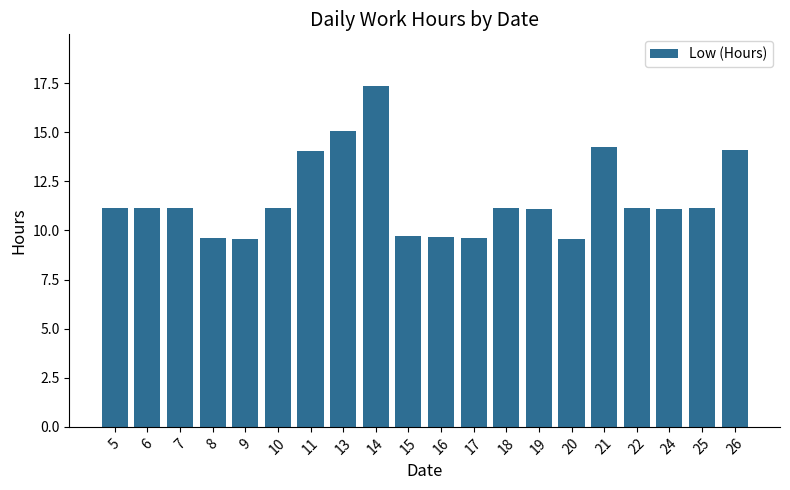

What is the sum of the values at 8 and 9?

19.2